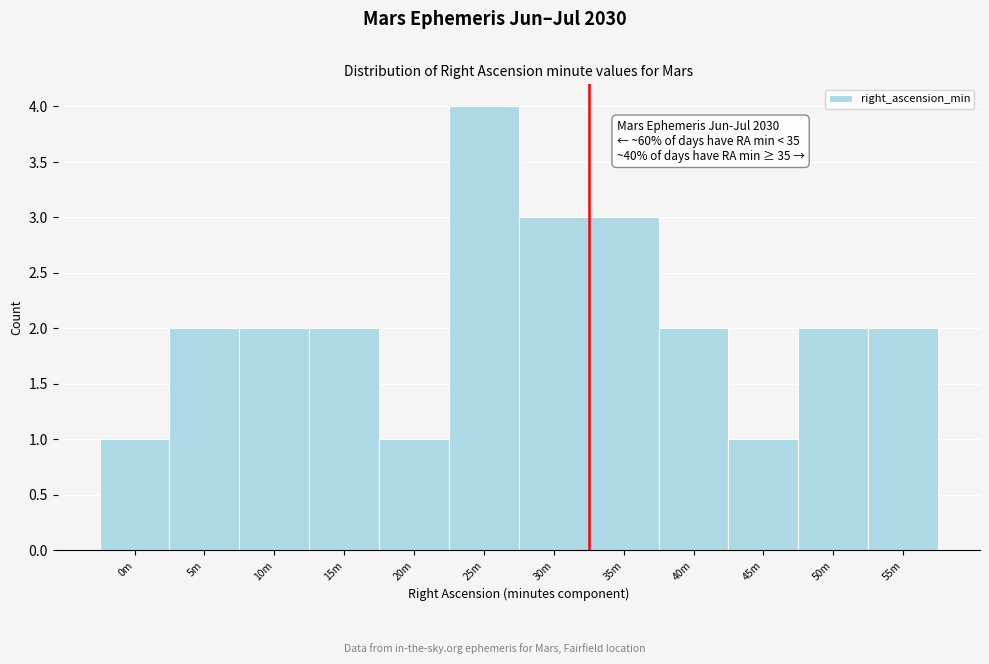

Reading right to left, transcribe all the data shown in this chart.

55m=2	50m=2	45m=1	40m=2	35m=3	30m=3	25m=4	20m=1	15m=2	10m=2	5m=2	0m=1